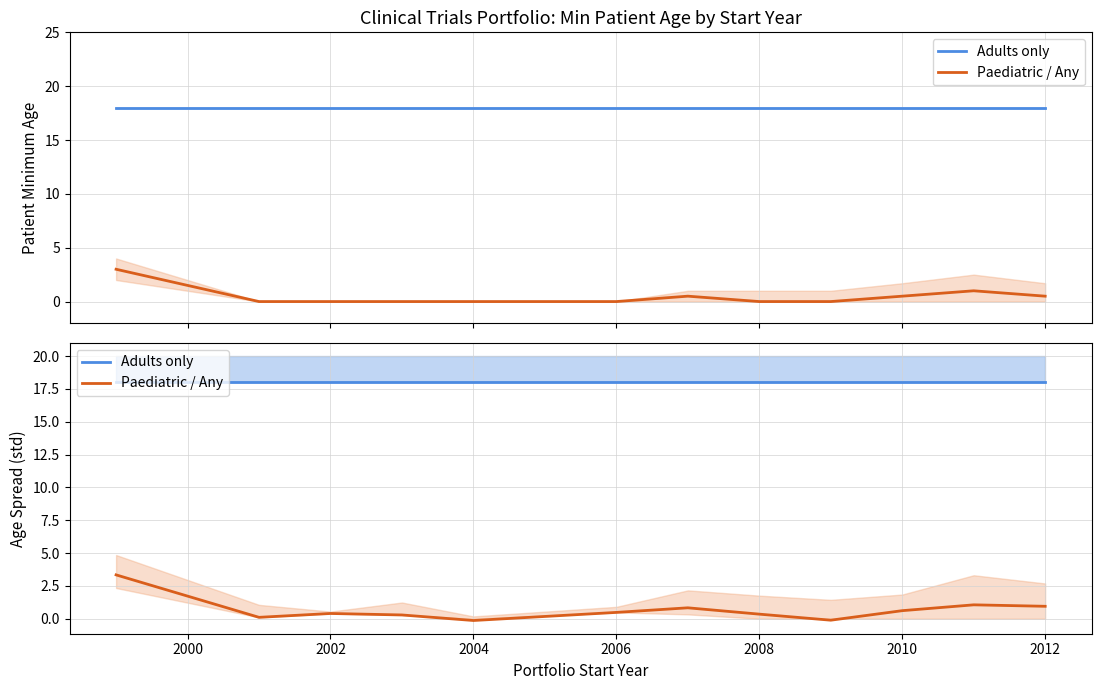

What is the value of the Adults only point at the 1st from the left?

18.0